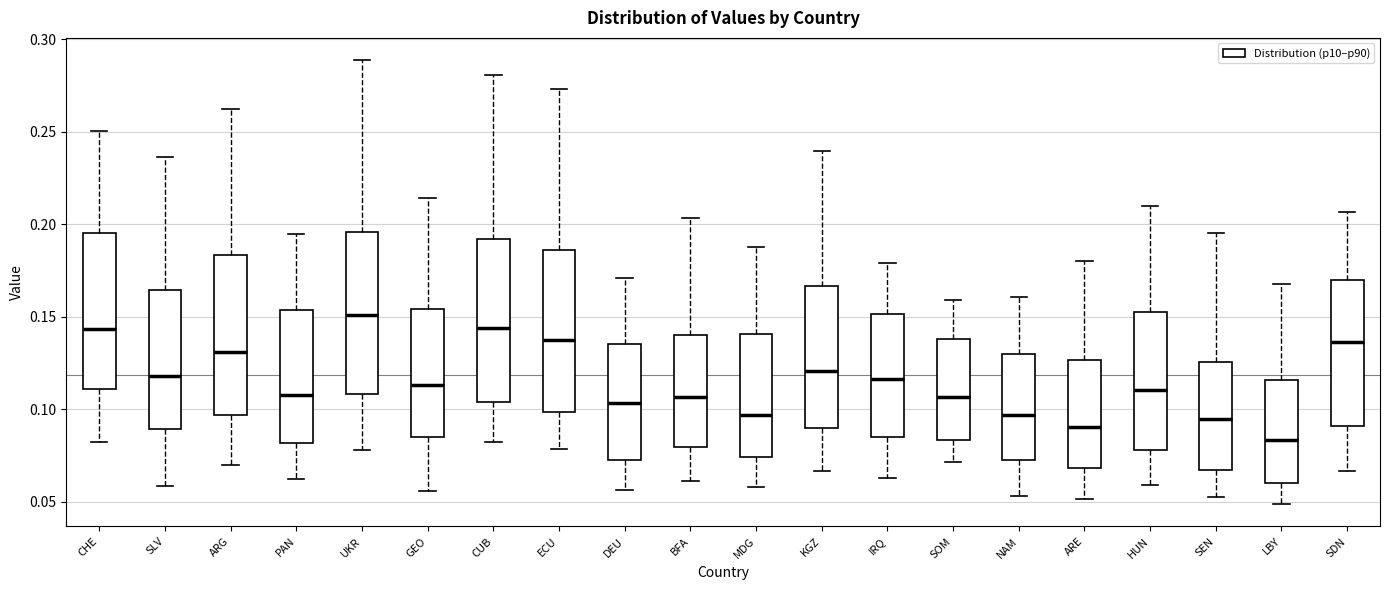

Where is the lower edge of the box for ARE on the y-axis? The values are not printed on the chart, so give them approximately, as read against the axis.

0.070